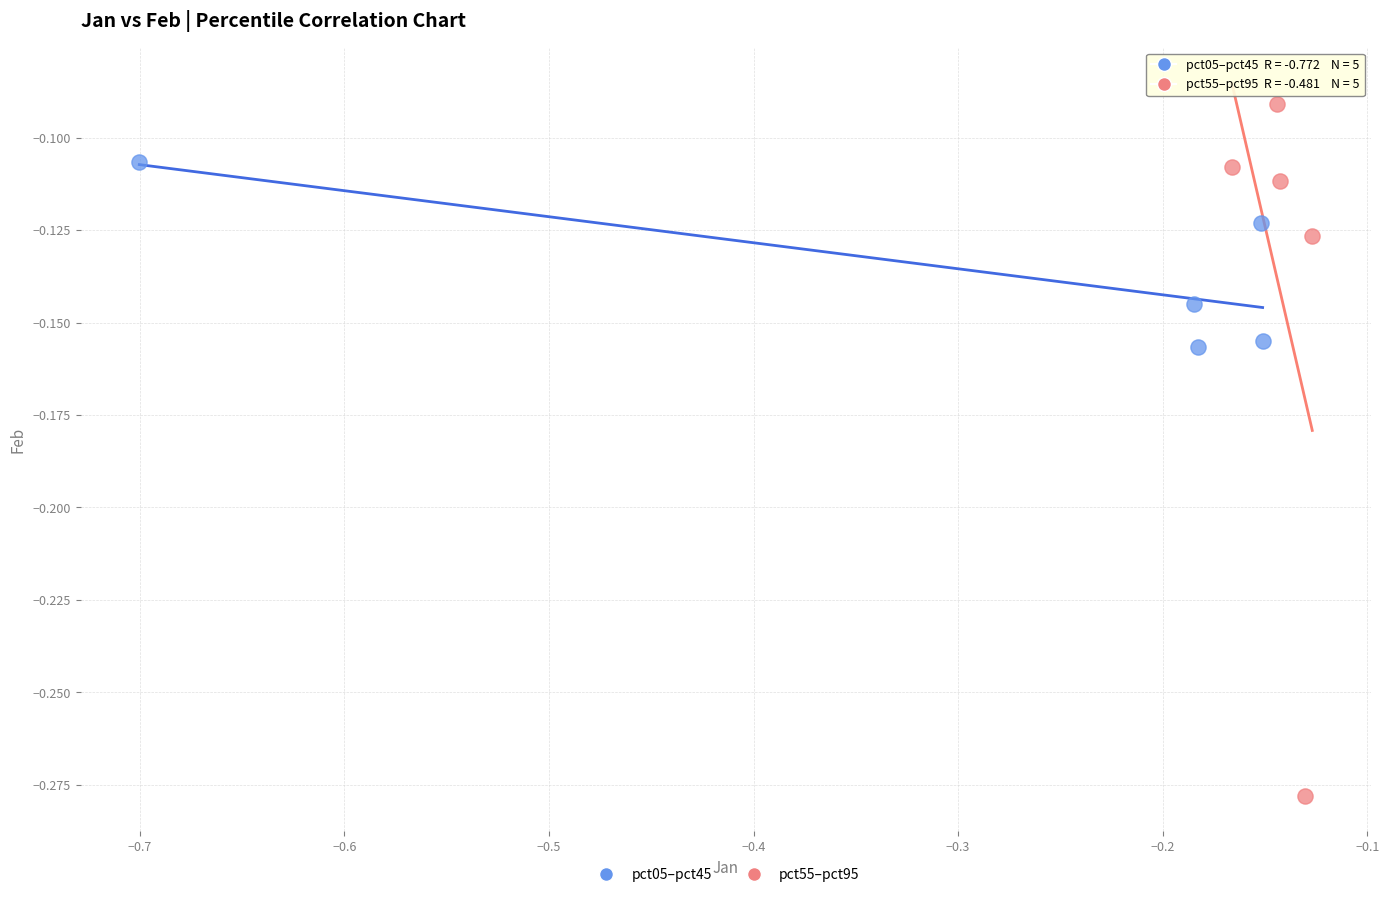

What are all the series names shown in the legend?

pct05–pct45, pct55–pct95